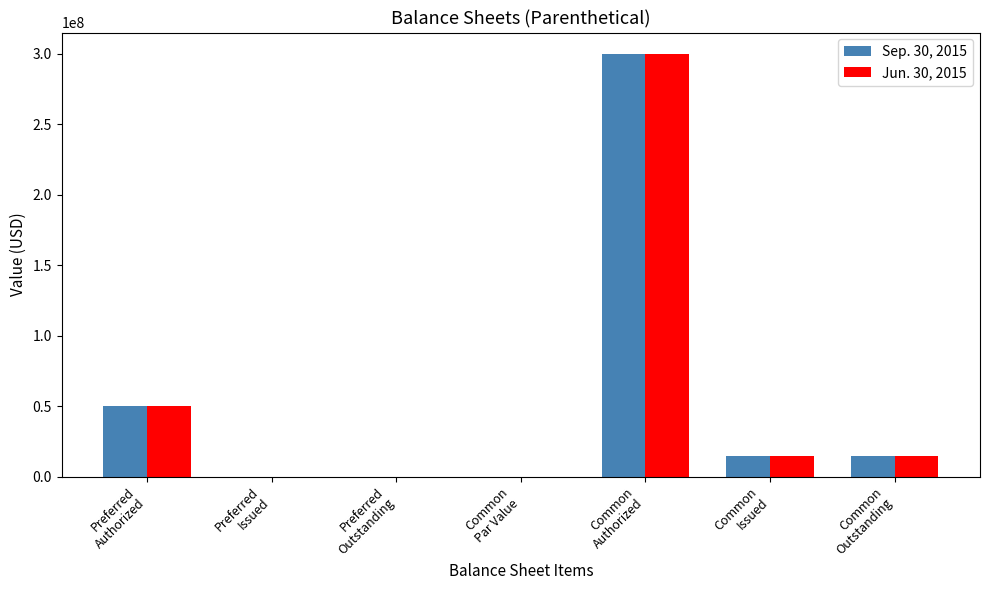

Where does the Jun. 30, 2015 series first go above 14259681?

Preferred
Authorized